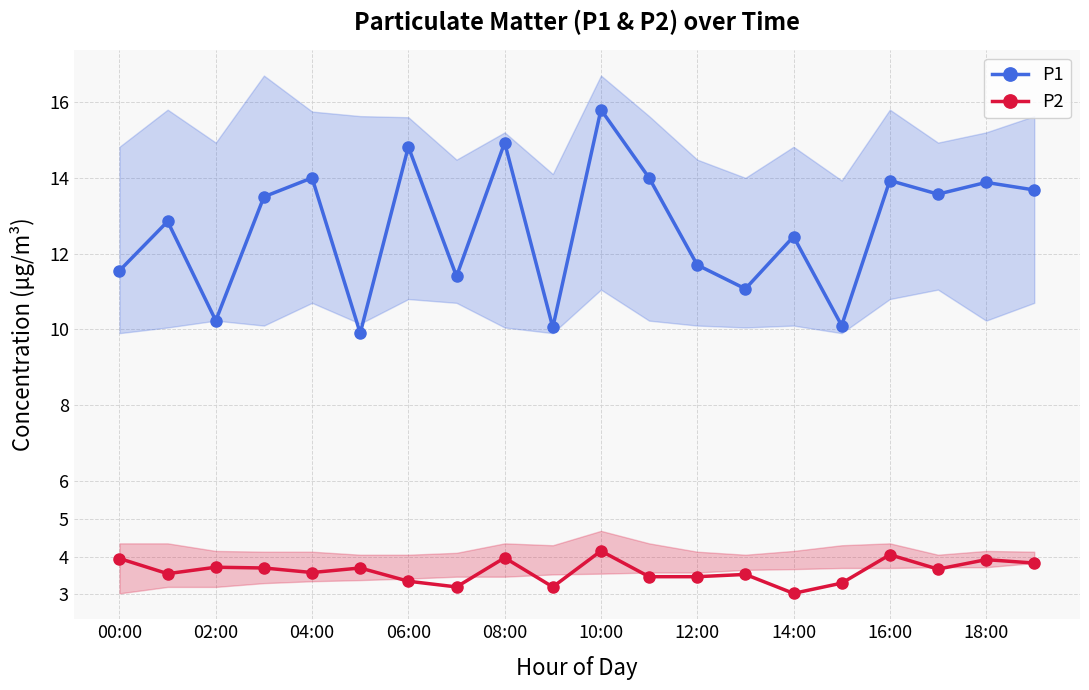

The value of P2 at 14:00 is 2.0. True or false?

False